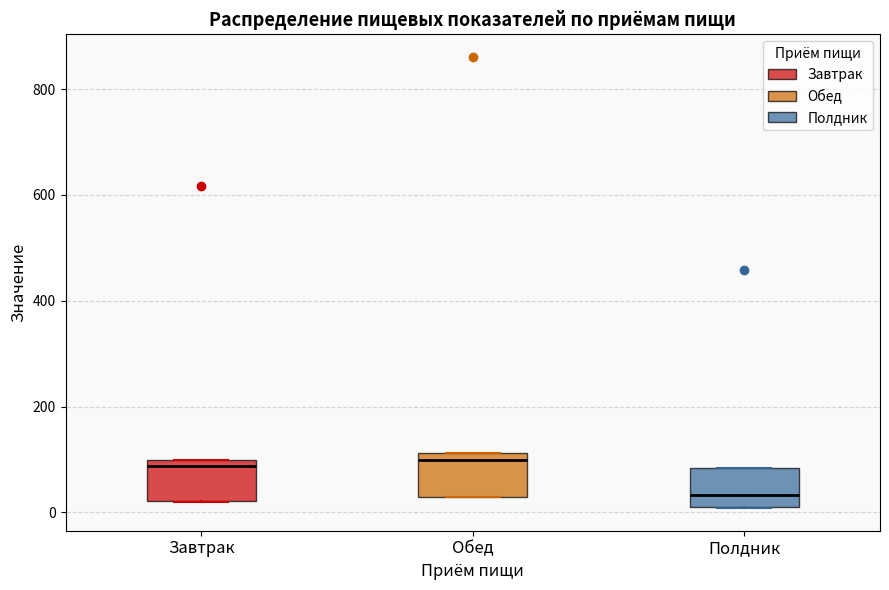

Which box has the lowest median line?

Полдник